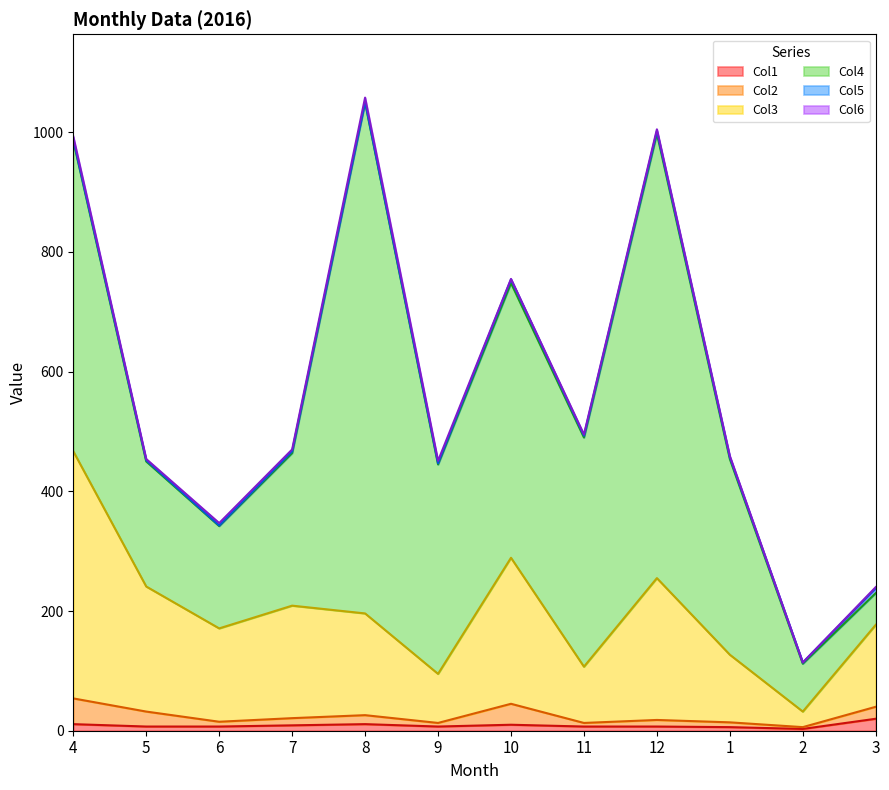

Reading left to right, what are all the values shown in this chart?

Col1: 11	7	7	9	11	7	10	7	7	6	3	20
Col2: 43	25	8	12	15	6	35	6	11	8	3	20
Col3: 413	209	156	188	170	82	244	94	237	113	26	137
Col4: 519	209	171	255	854	350	459	383	743	327	80	53
Col5: 2	2	1	3	1	2	6	3	4	3	2	8
Col6: 5	2	4	3	7	4	1	2	3	2	0	2